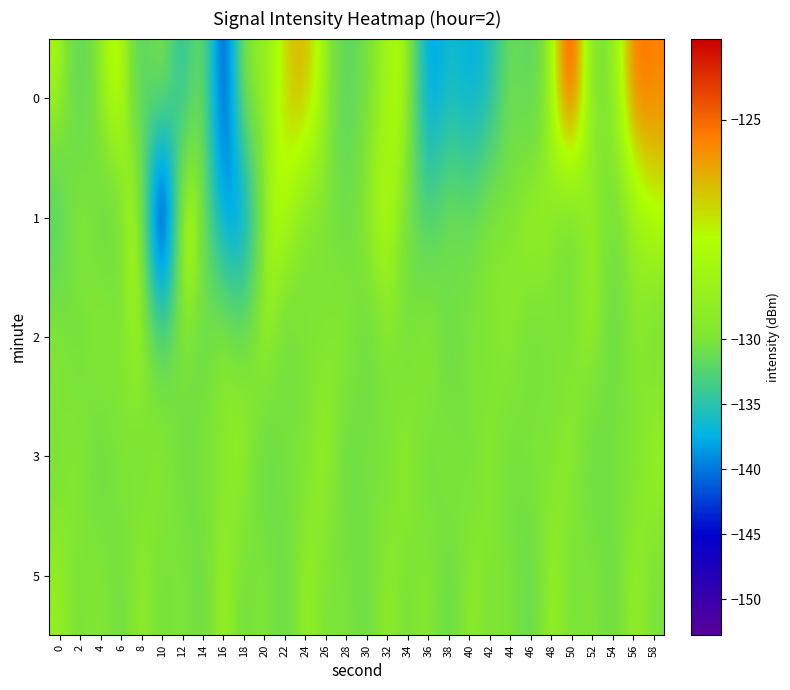

What is the difference between the highest and lowest values at 48?

2.0